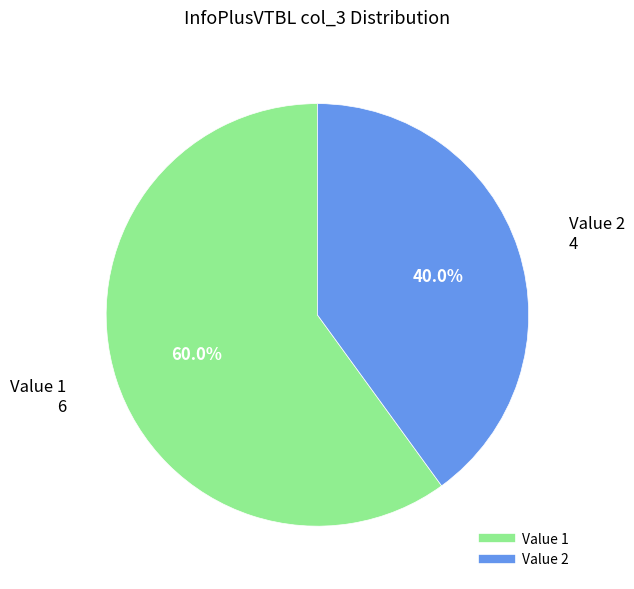

How many segments does this pie chart have?

2